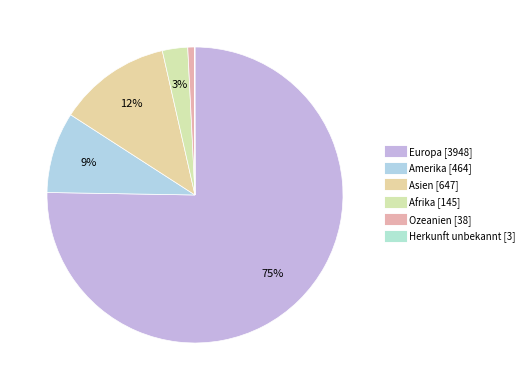

What is the largest slice in the pie chart?

Europa